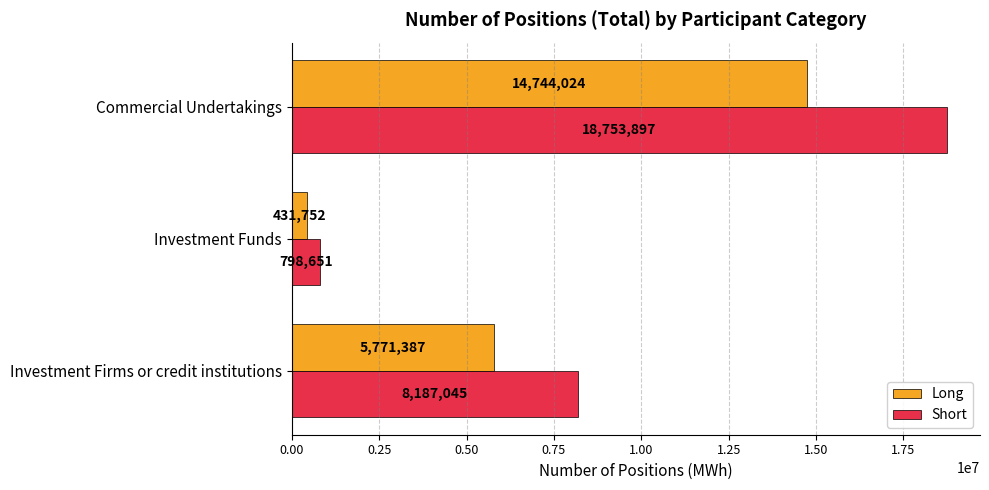

The Long series shows 5771387 at Investment Firms or credit institutions. True or false?

True